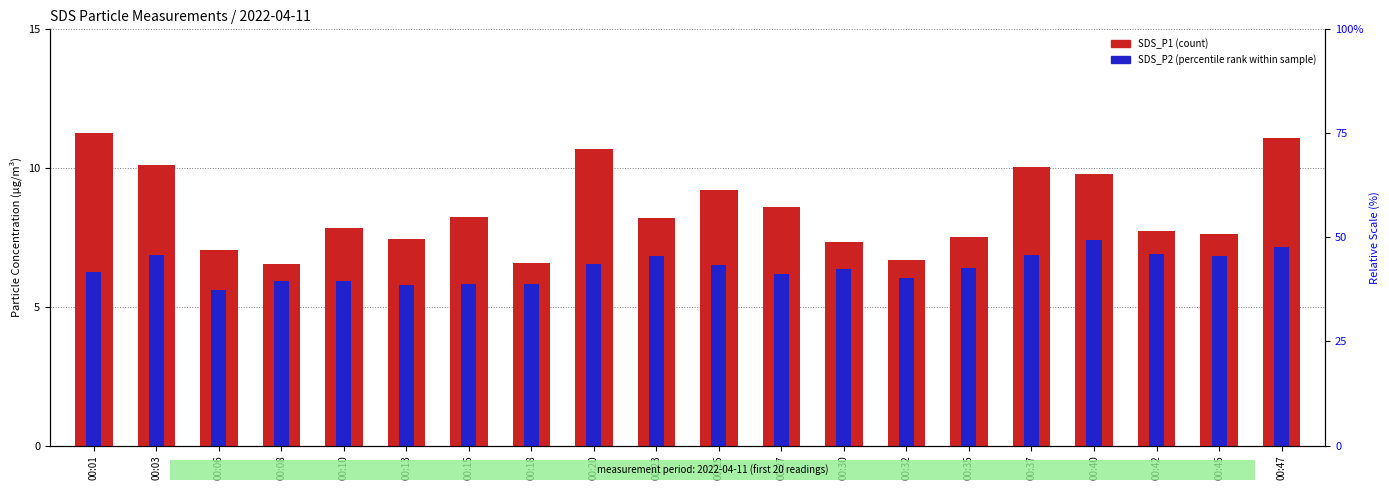

Reading left to right, extract all data points from this chart.

SDS_P1: 00:01=11.3	00:03=10.1	00:06=7.0	00:08=6.5	00:10=7.8	00:13=7.4	00:15=8.2	00:18=6.6	00:20=10.7	00:23=8.2	00:25=9.2	00:27=8.6	00:30=7.3	00:32=6.7	00:35=7.5	00:37=10.0	00:40=9.8	00:42=7.7	00:45=7.6	00:47=11.1
SDS_P2: 00:01=6.3	00:03=6.9	00:06=5.6	00:08=5.9	00:10=5.9	00:13=5.8	00:15=5.8	00:18=5.8	00:20=6.5	00:23=6.8	00:25=6.5	00:27=6.2	00:30=6.4	00:32=6.0	00:35=6.4	00:37=6.9	00:40=7.4	00:42=6.9	00:45=6.8	00:47=7.2